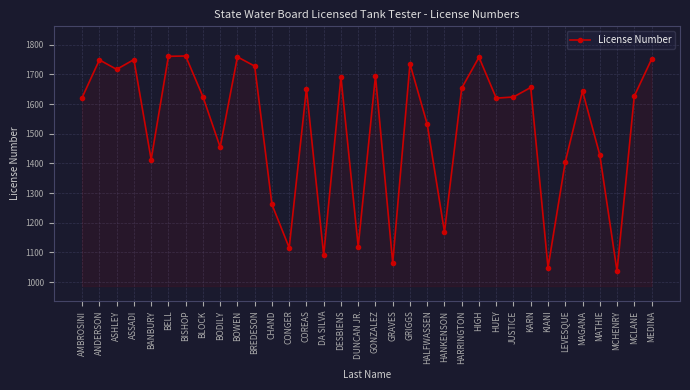

The value at BODILY is 835. True or false?

False